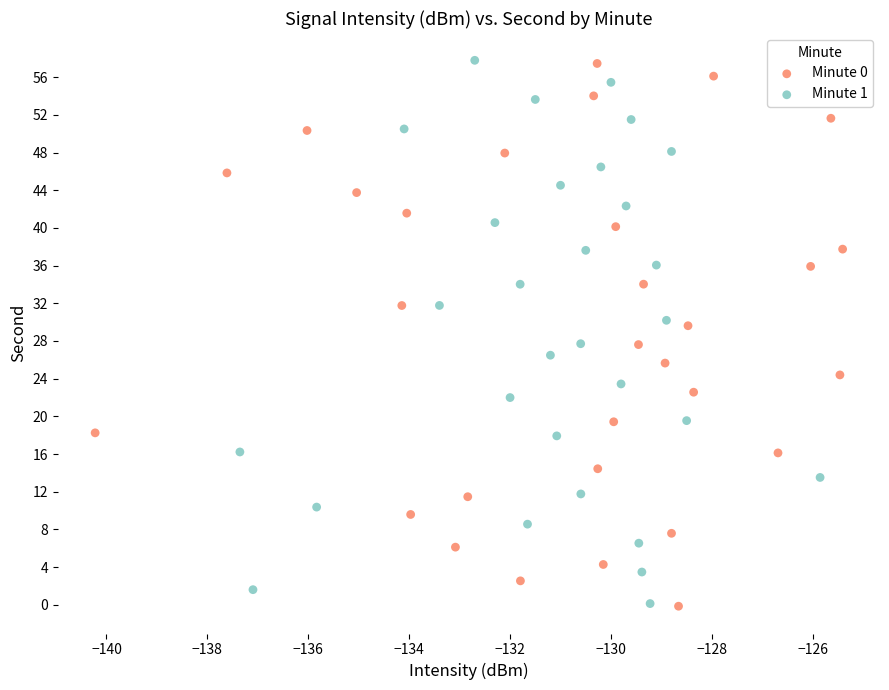

Which series has the largest Y range (max minus min)?

Minute 1